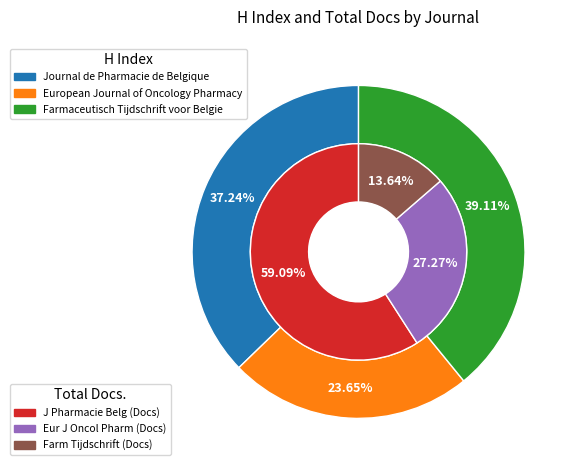

Which category has the biggest portion of the pie?

Farmaceutisch Tijdschrift voor Belgie